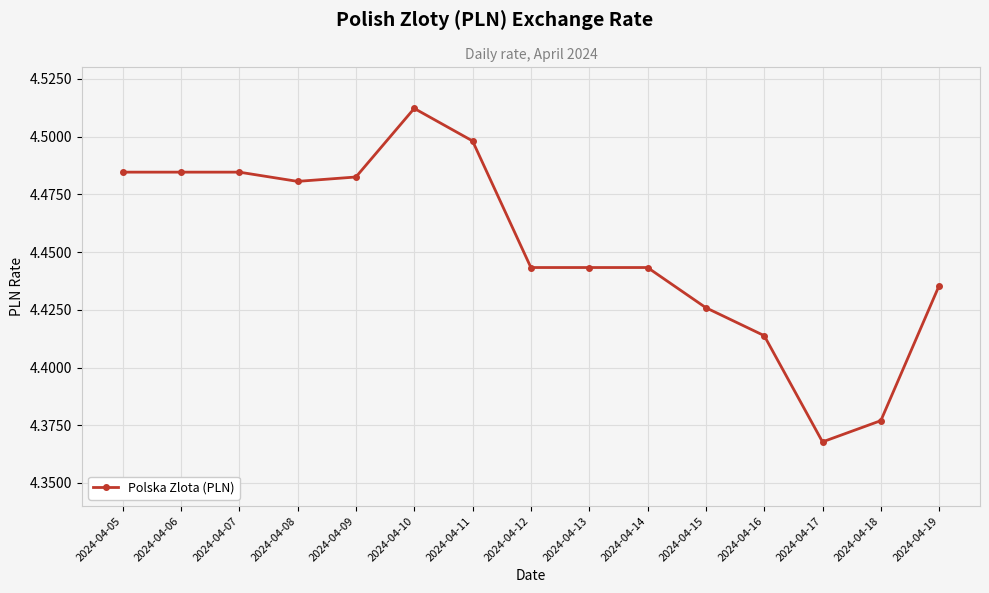

True or false: the data shows 2.6 at 2024-04-16.

False